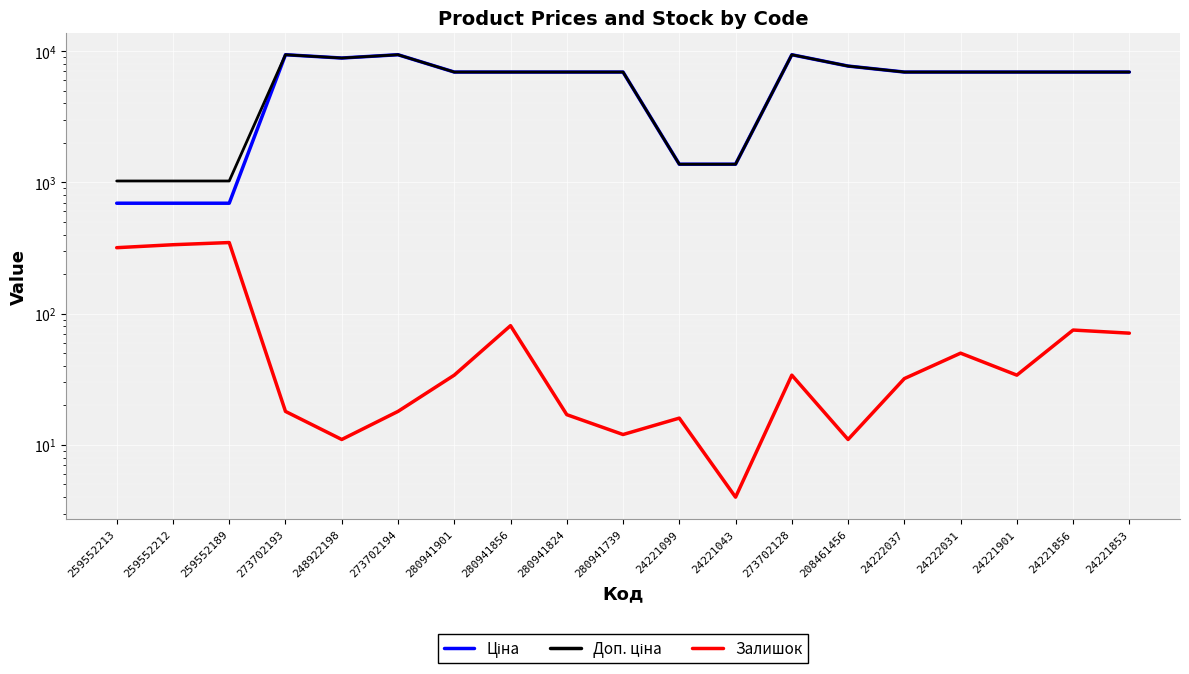

True or false: Доп. ціна and Ціна cross at least once.

False